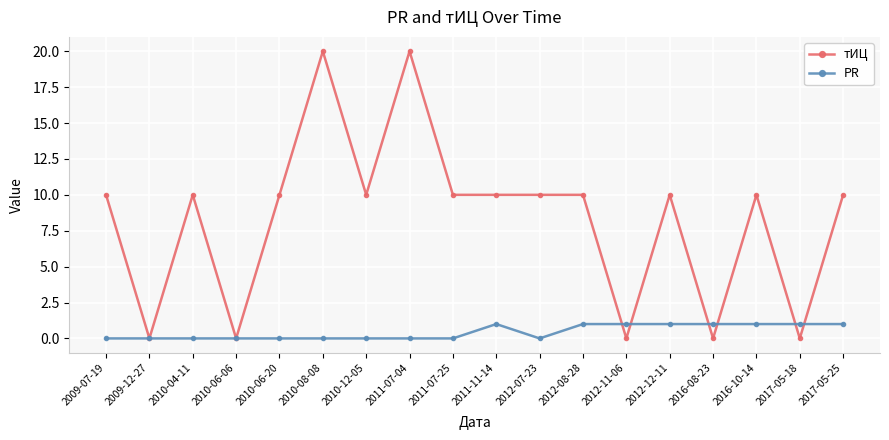

What is the difference between the PR values at 2011-07-25 and 2016-08-23?

1